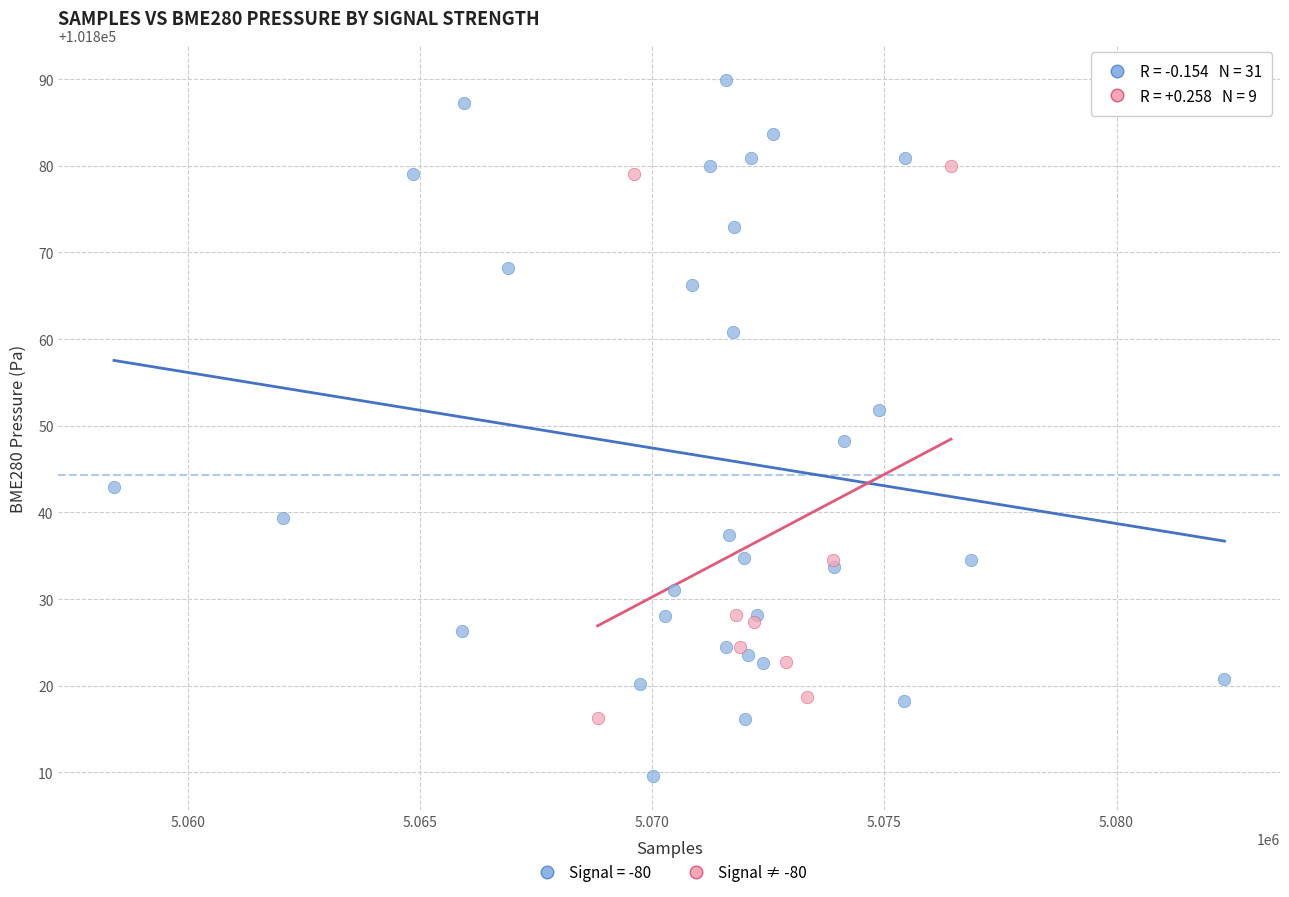

Which series reaches the maximum Y coordinate?

Signal = -80